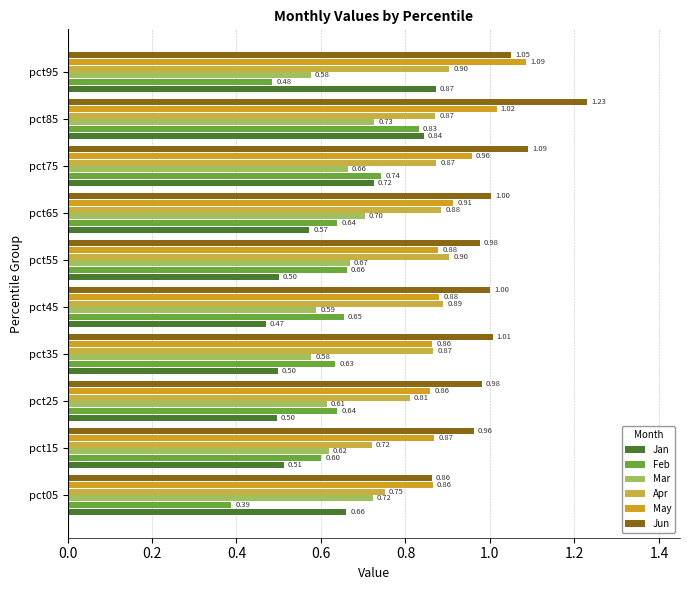

How many series are shown in this chart?

6